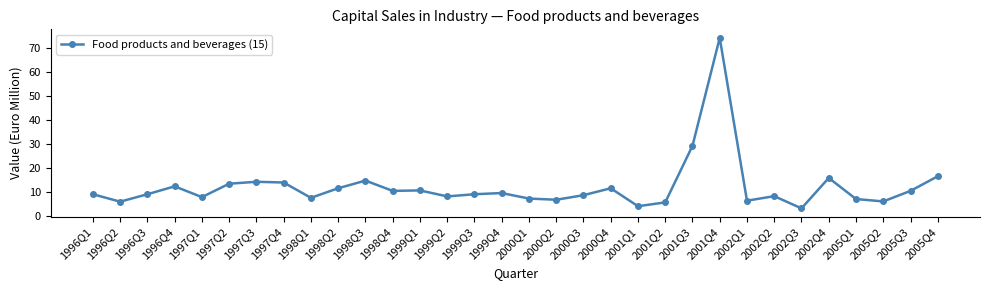

What is the label of the 2nd point from the right?

2005Q3